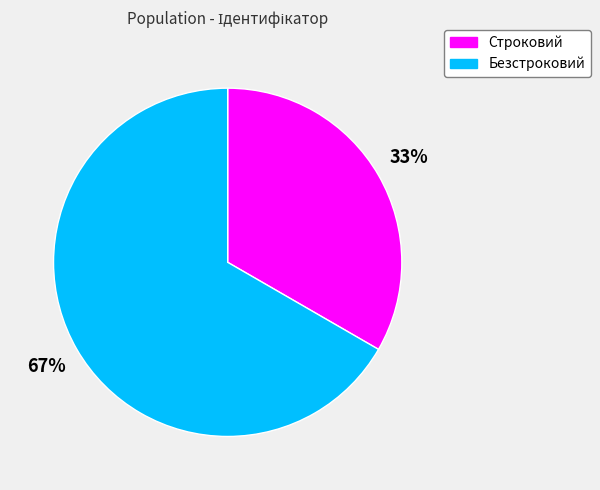

How many slices are in this pie chart?

2